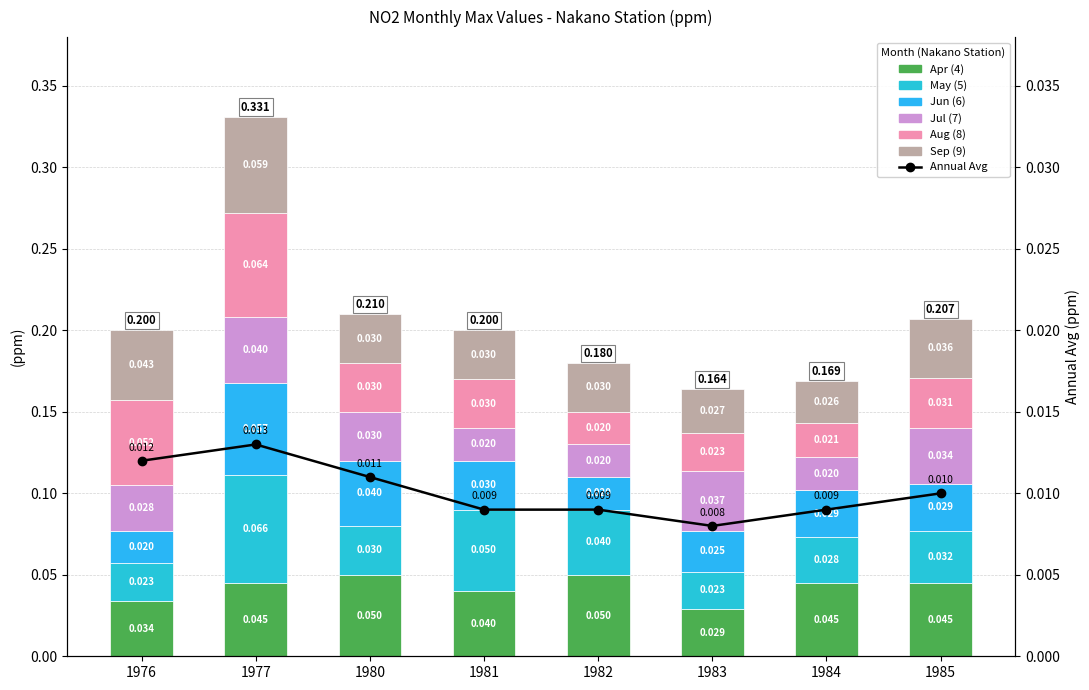

Rank the categories by Sep (9) value from lowest to highest.

1984, 1983, 1980, 1981, 1982, 1985, 1976, 1977